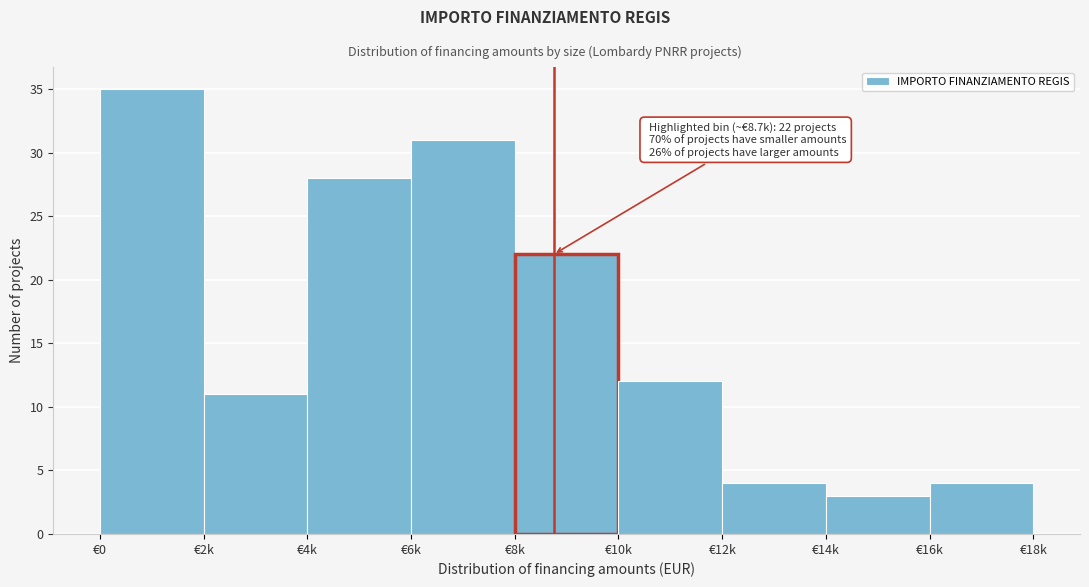

Reading right to left, what are all the values shown in this chart?

€16k=4	€14k=3	€12k=4	€10k=12	€8k=22	€6k=31	€4k=28	€2k=11	€0=35